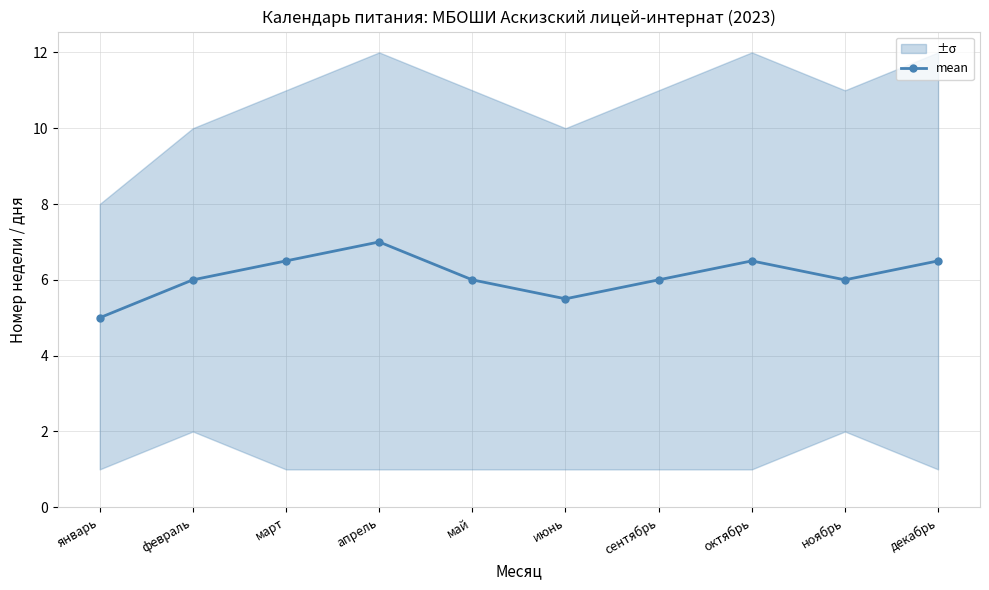

How many lines are shown in the chart?

1